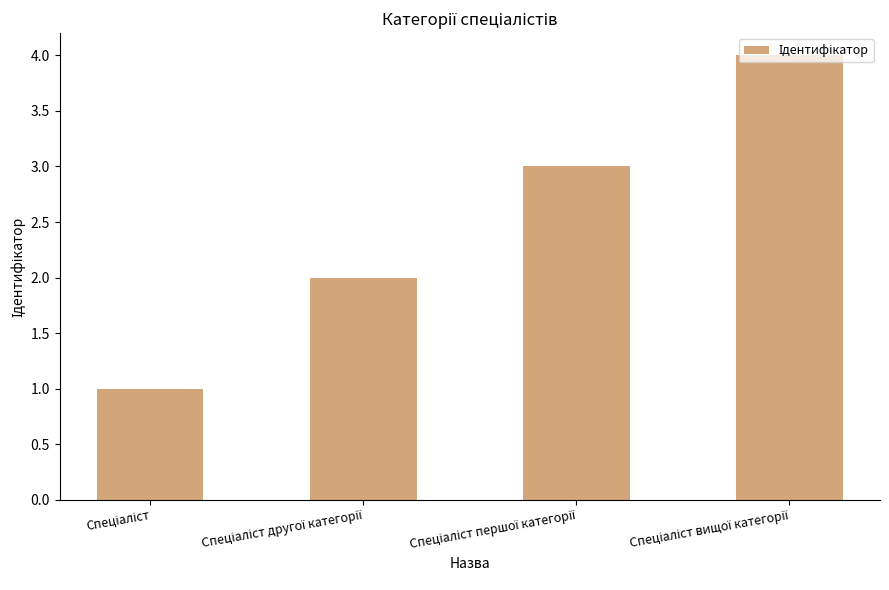

What is the difference between the maximum and minimum values?

3